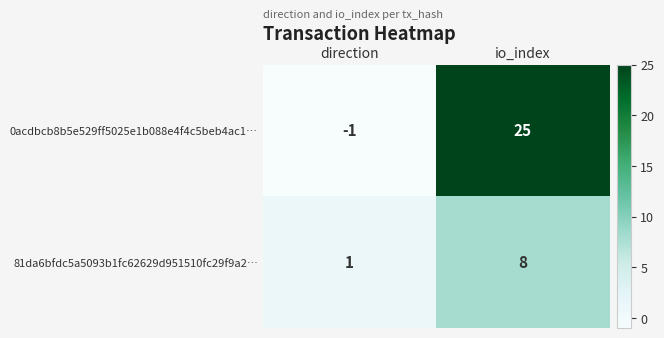

Reading left to right, what are all the values shown in this chart?

0acdbcb8b5e529ff5025e1b088e4f4c5beb4ac1…: -1	25
81da6bfdc5a5093b1fc62629d951510fc29f9a2…: 1	8